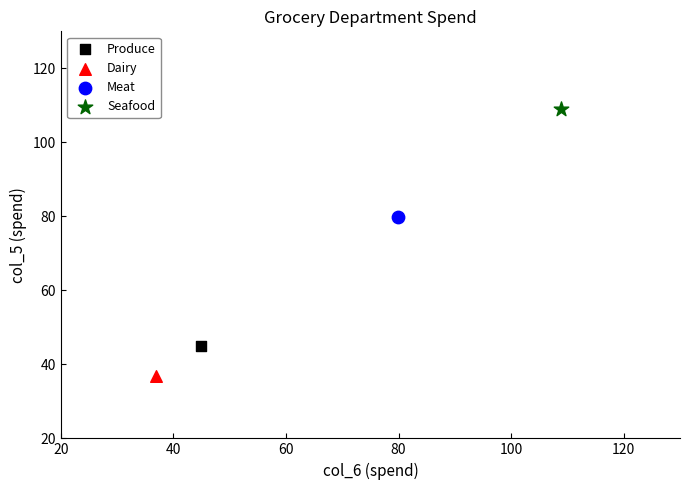

What are all the series names shown in the legend?

Produce, Dairy, Meat, Seafood